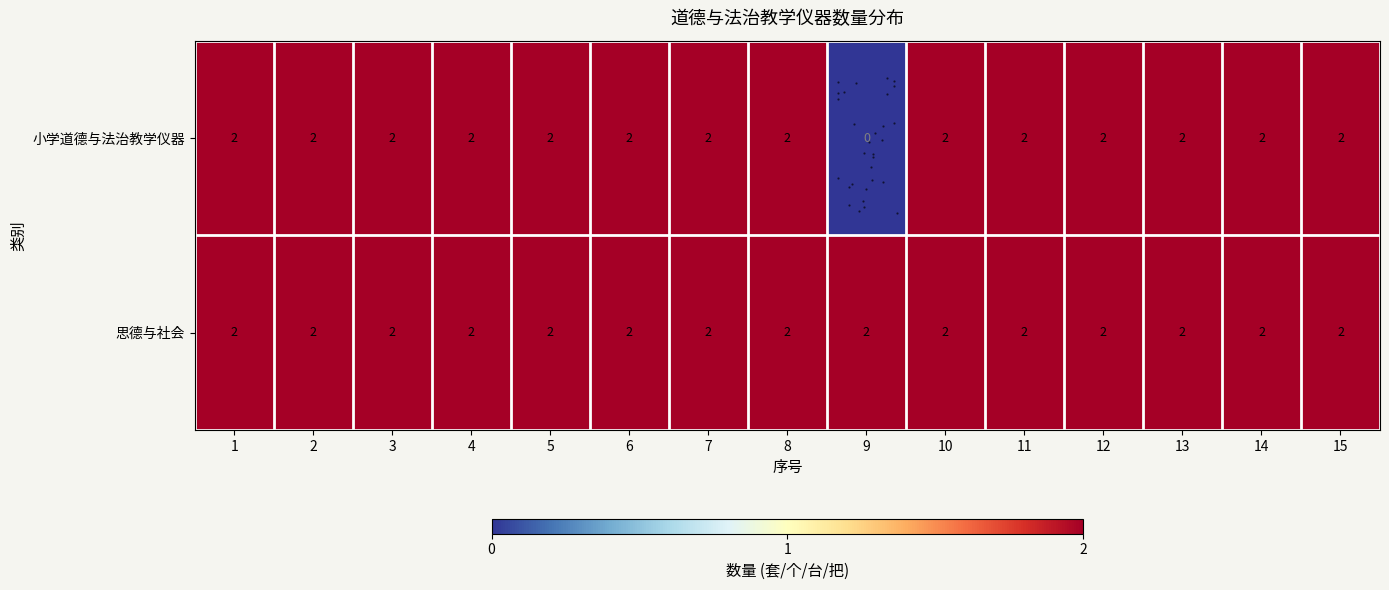

At which label is row_0 closest to 1?

1